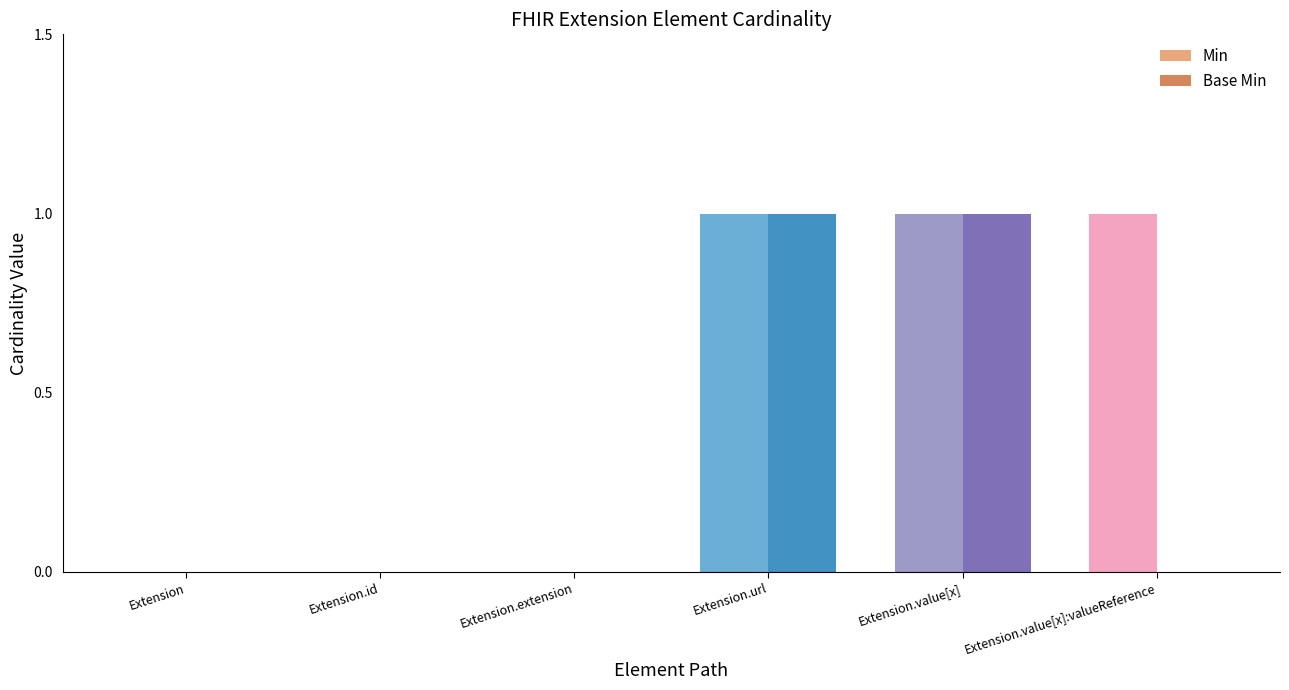

The value of Base Min at Extension.id is -1. True or false?

False